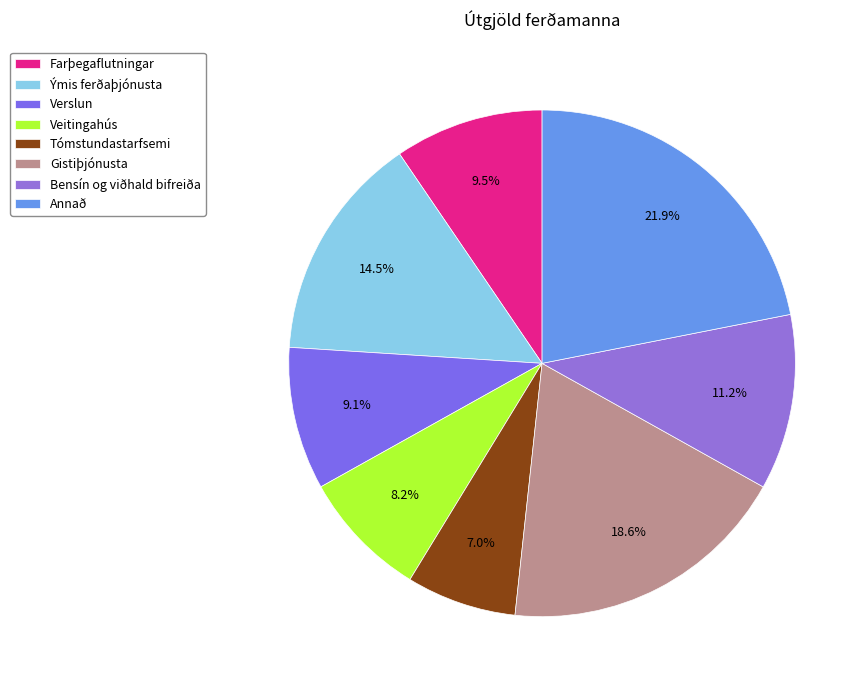

What is the total percentage of Gistiþjónusta and Tómstundastarfsemi?

25.6%